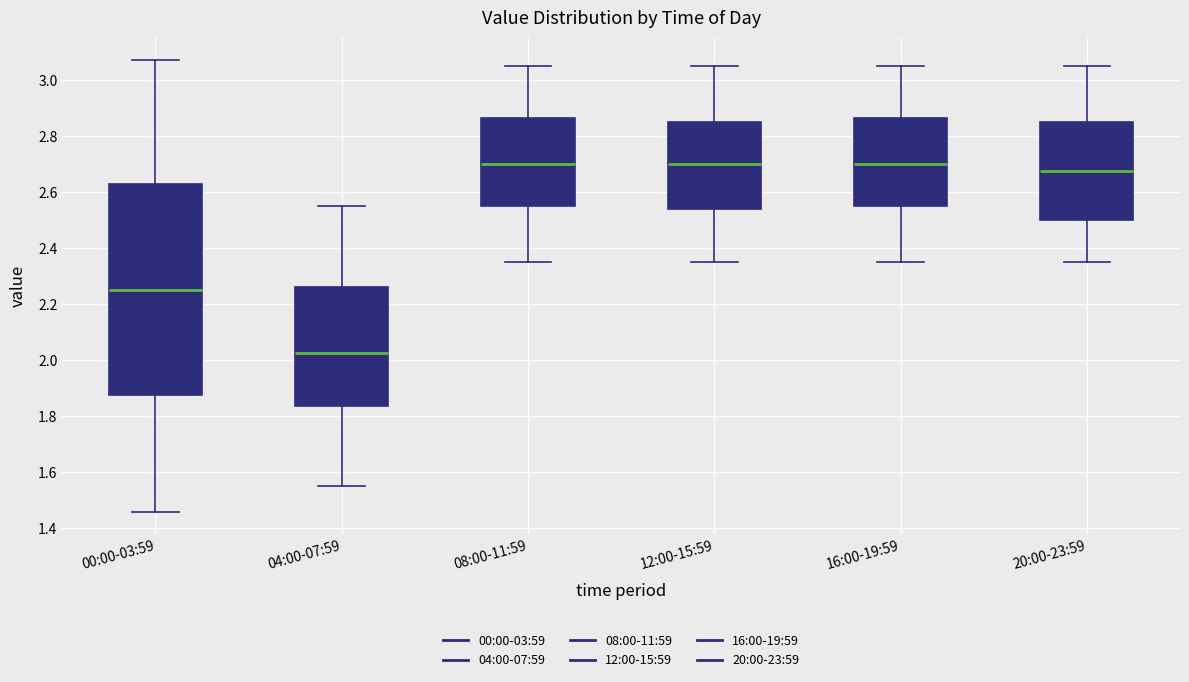

Where is the upper edge of the box for 16:00-19:59 on the y-axis? The values are not printed on the chart, so give them approximately, as read against the axis.

2.86